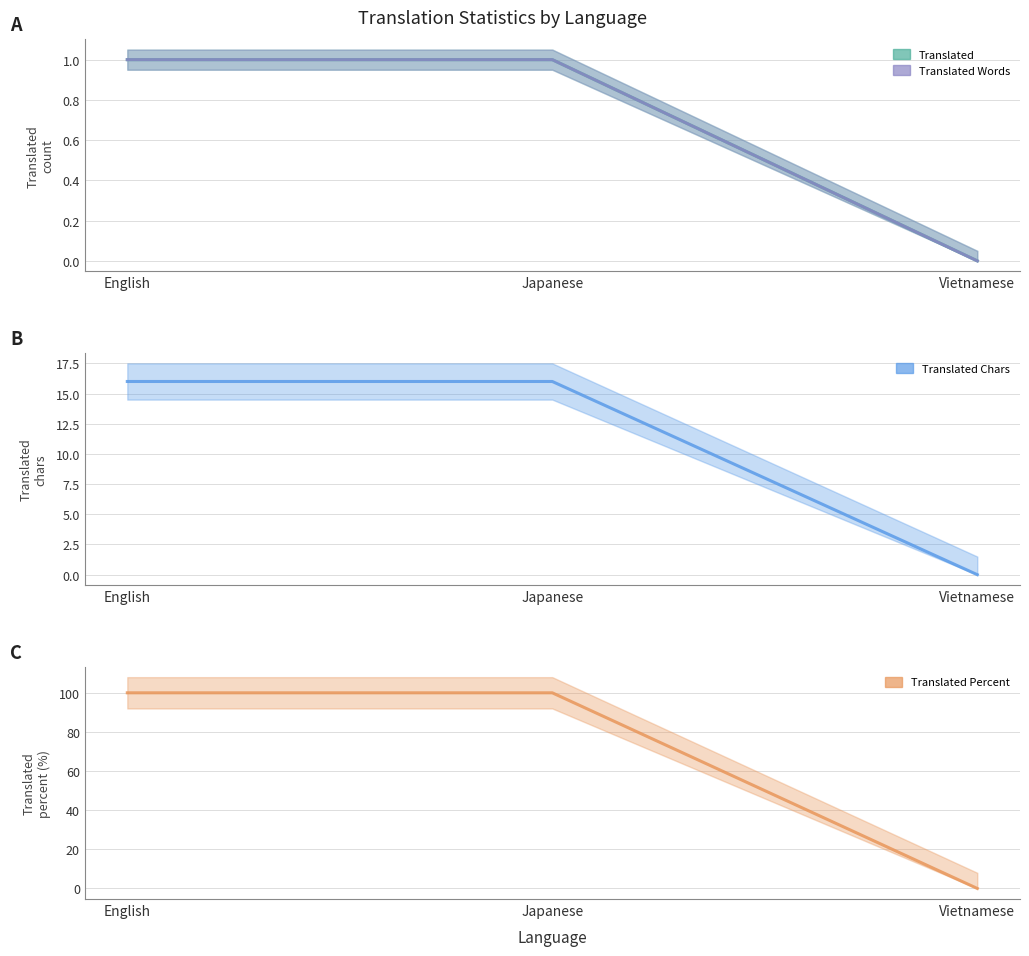

Where is translated_chars nearest to the value 8?

English